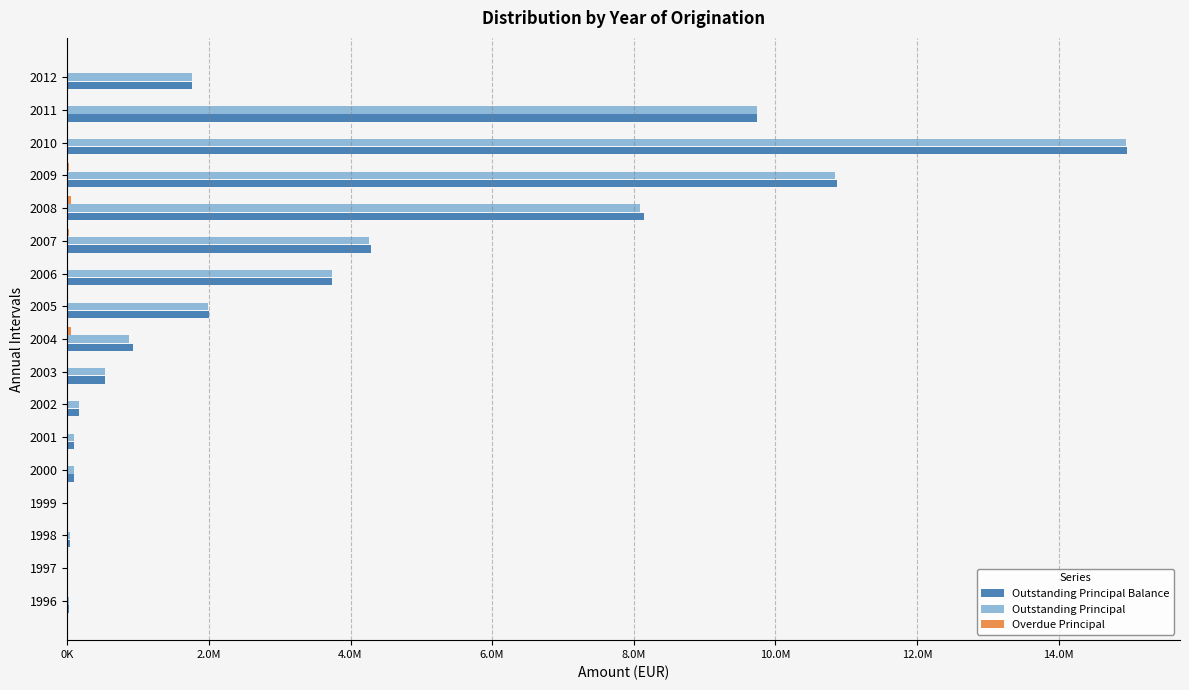

Are the bars horizontal?

Yes